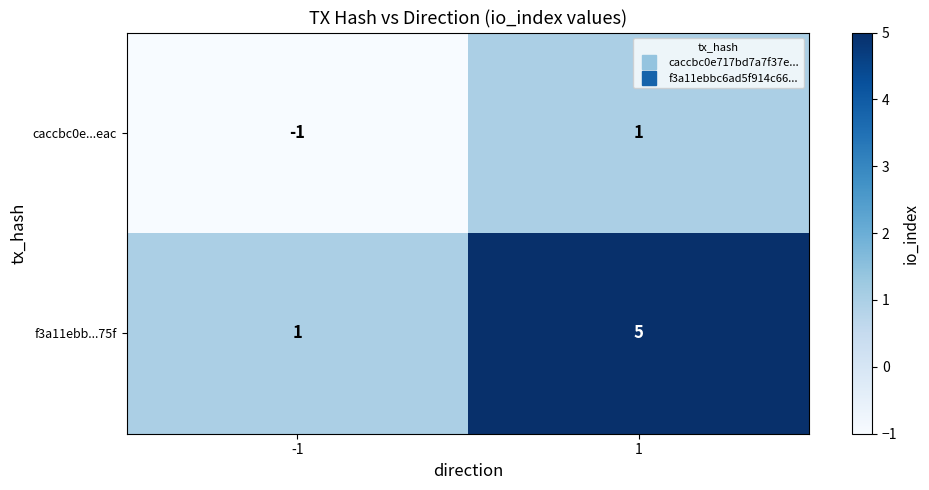

What is the maximum value for f3a11ebb...75f?

5